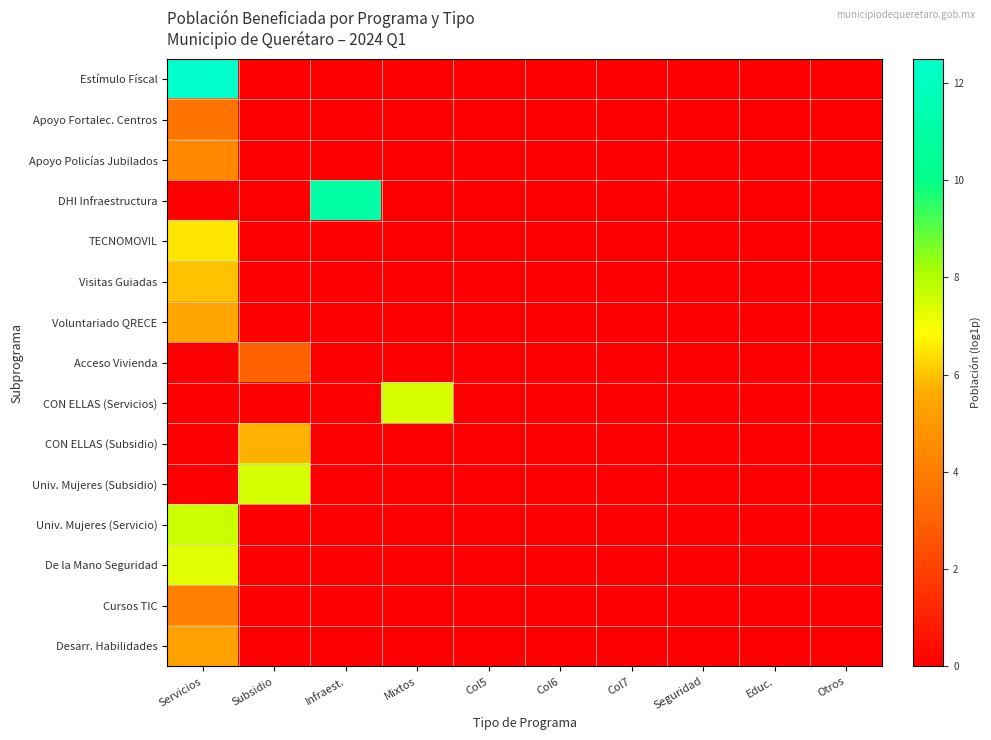

Between Mixtos and Otros, which series saw the biggest shift?

CON ELLAS (Servicios)